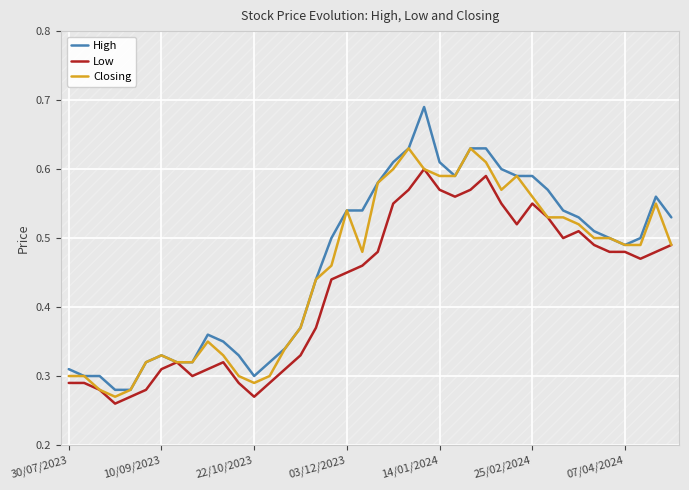

List the series in order of their peak value, lowest first.

Low, Closing, High